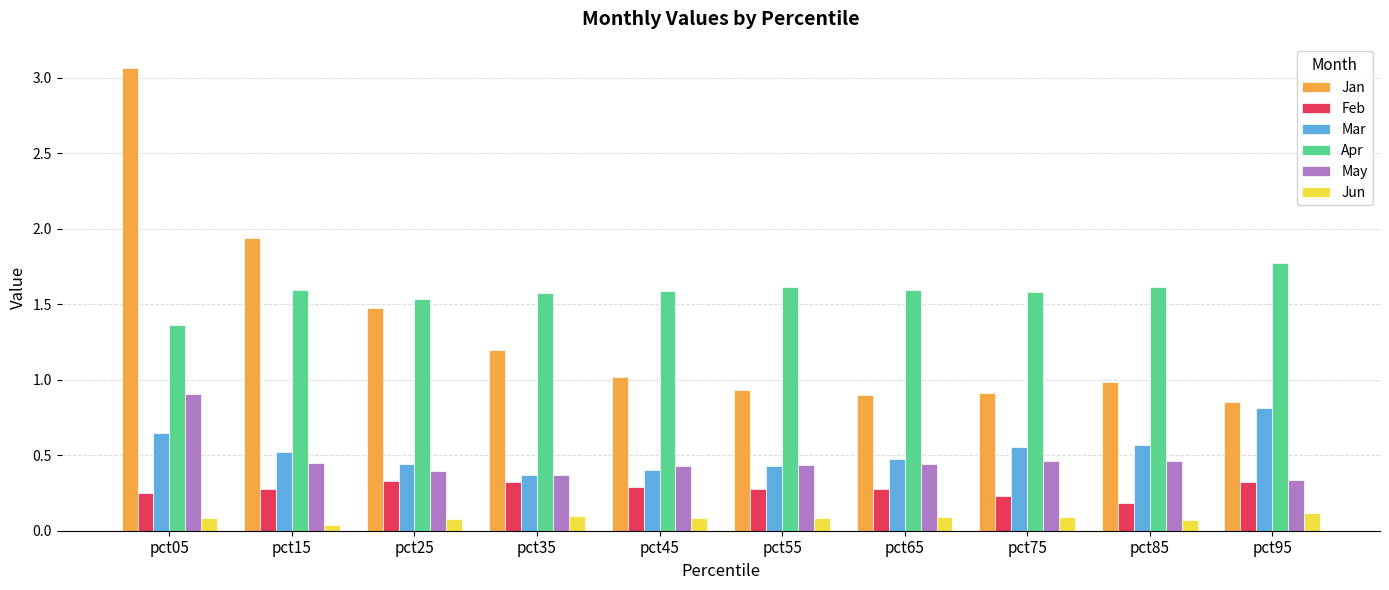

Which category has the highest value in the Jan series?

pct05